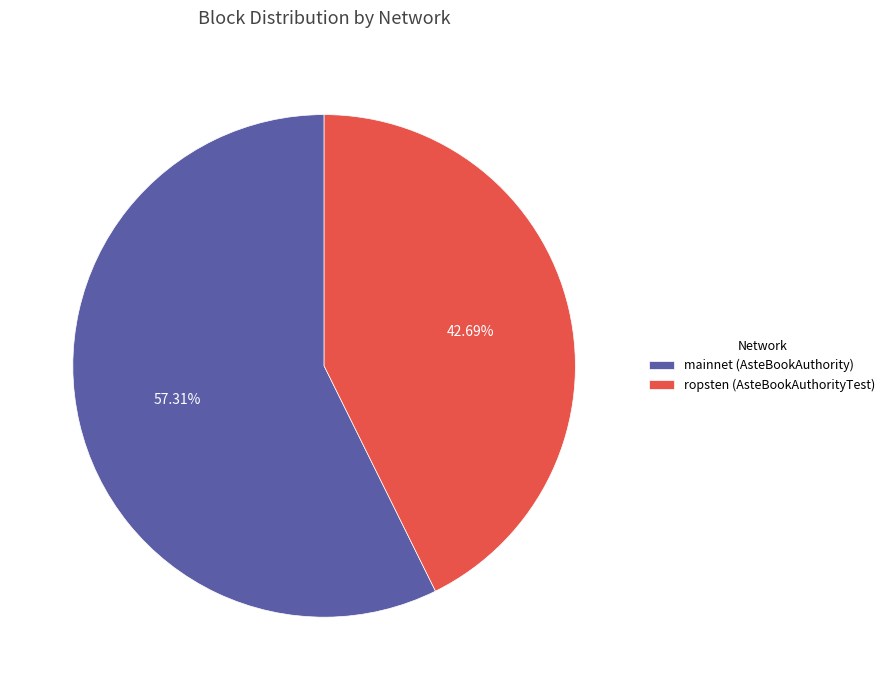

Is there any slice that represents more than half of the pie?

Yes